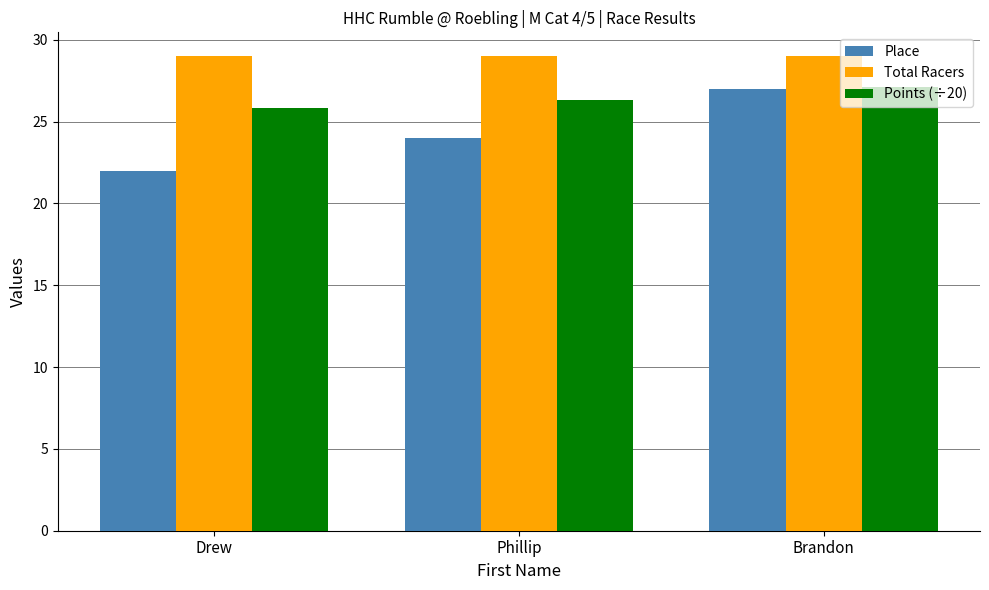

At how many categories does at least one series exceed 23?

3